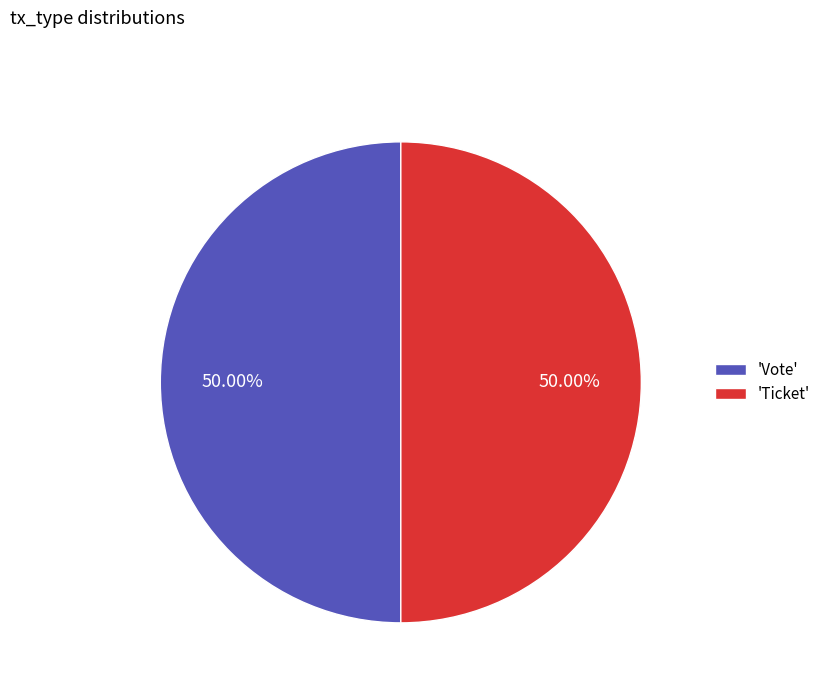

To the nearest percent, what is the average slice percentage?

50%